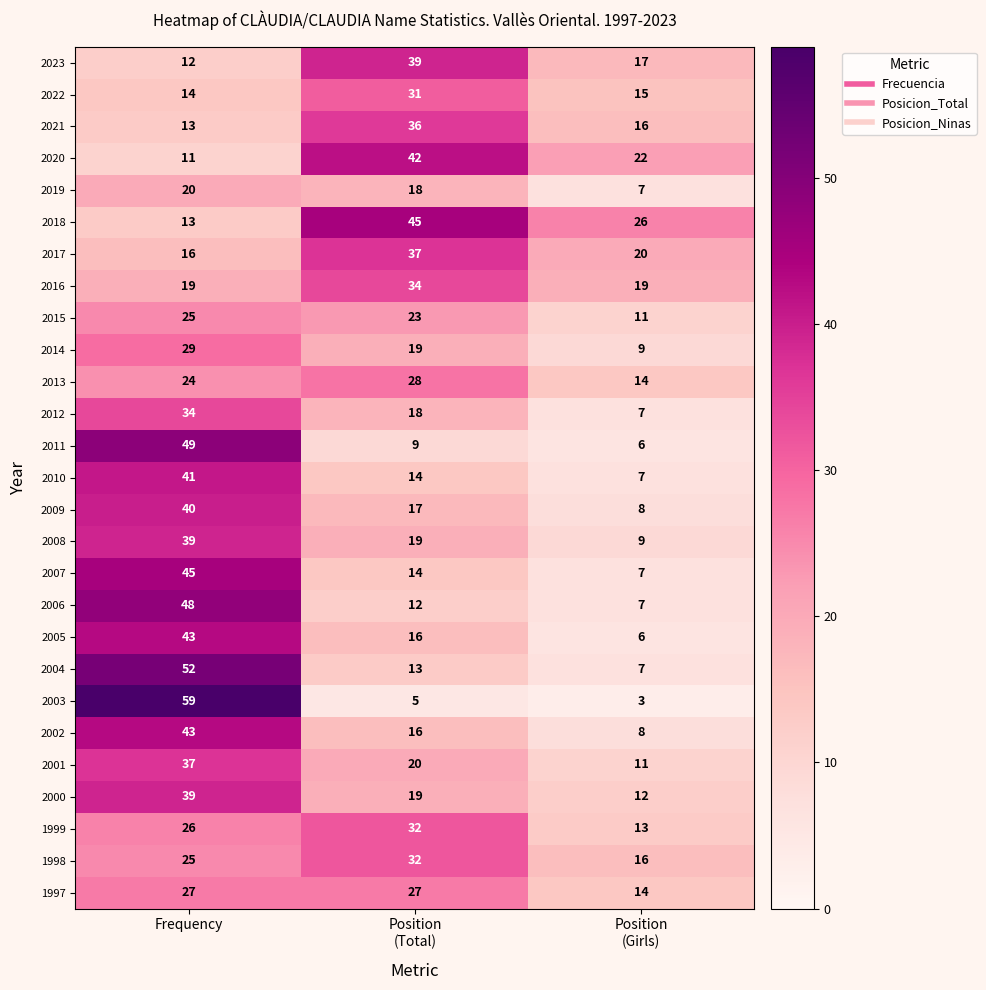

What is the difference between the maximum and minimum values in the 2003 series?

56